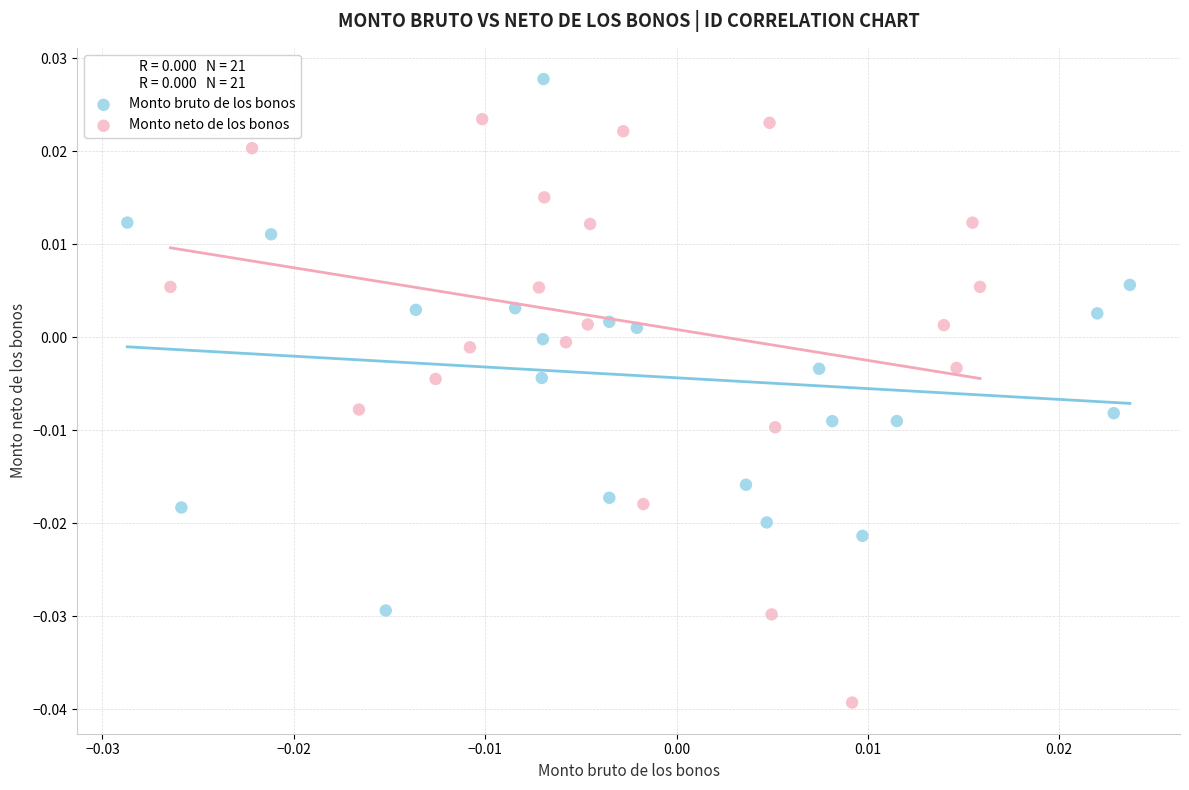

Which series contains the highest Y value?

Monto bruto de los bonos